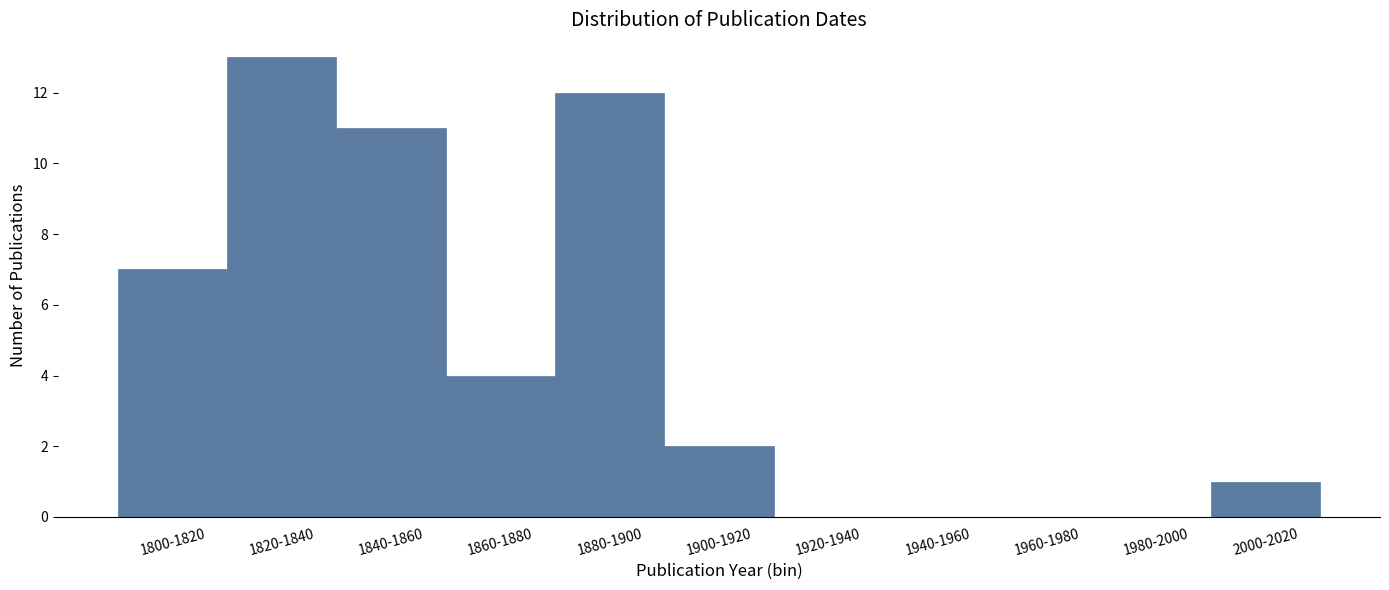

Reading right to left, what are all the values shown in this chart?

2000-2020=1	1980-2000=0	1960-1980=0	1940-1960=0	1920-1940=0	1900-1920=2	1880-1900=12	1860-1880=4	1840-1860=11	1820-1840=13	1800-1820=7